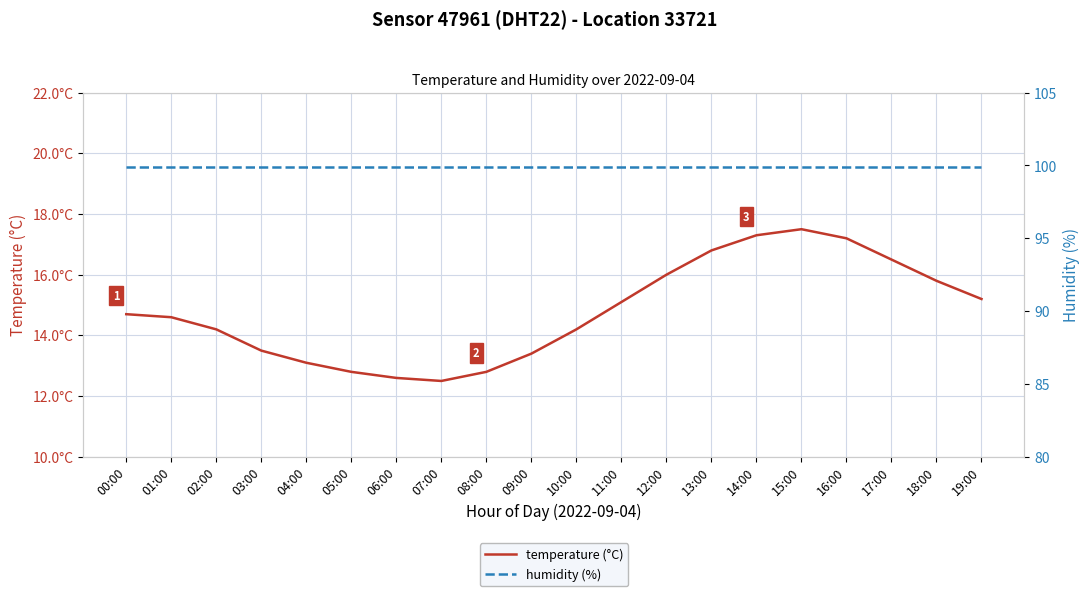

Which category has the lowest value across all series?

07:00